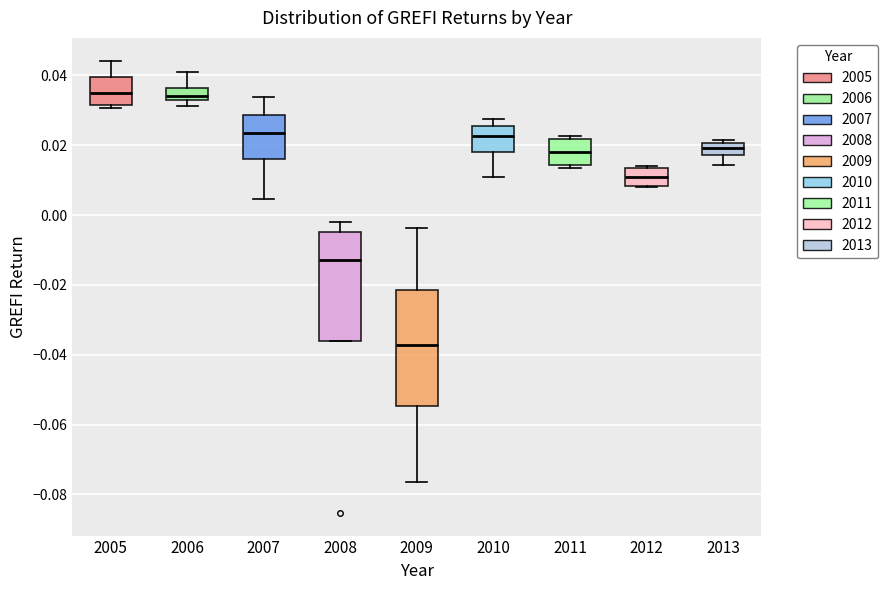

Reading left to right, transcribe this box plot: for each box, give where its median line is, the range the box spans, and where its two whiskers end, as read against the y-axis. The values are not printed on the chart, so give them approximately, as read against the axis.

2005: median 0.034, box 0.032 to 0.040, whiskers 0.030 to 0.044
2006: median 0.034, box 0.032 to 0.036, whiskers 0.032 (just below the box's lower edge) to 0.040
2007: median 0.024, box 0.016 to 0.028, whiskers 0.004 to 0.034
2008: median -0.012, box -0.036 to -0.004, whiskers -0.036 to -0.002
2009: median -0.038, box -0.054 to -0.022, whiskers -0.076 to -0.004
2010: median 0.022, box 0.018 to 0.026, whiskers 0.012 to 0.028
2011: median 0.018, box 0.014 to 0.022, whiskers 0.014 (just below the box's lower edge) to 0.022 (just above the box's upper edge)
2012: median 0.010, box 0.008 to 0.014, whiskers 0.008 to 0.014 (just above the box's upper edge)
2013: median 0.020 (inside the box), box 0.018 to 0.020, whiskers 0.014 to 0.022